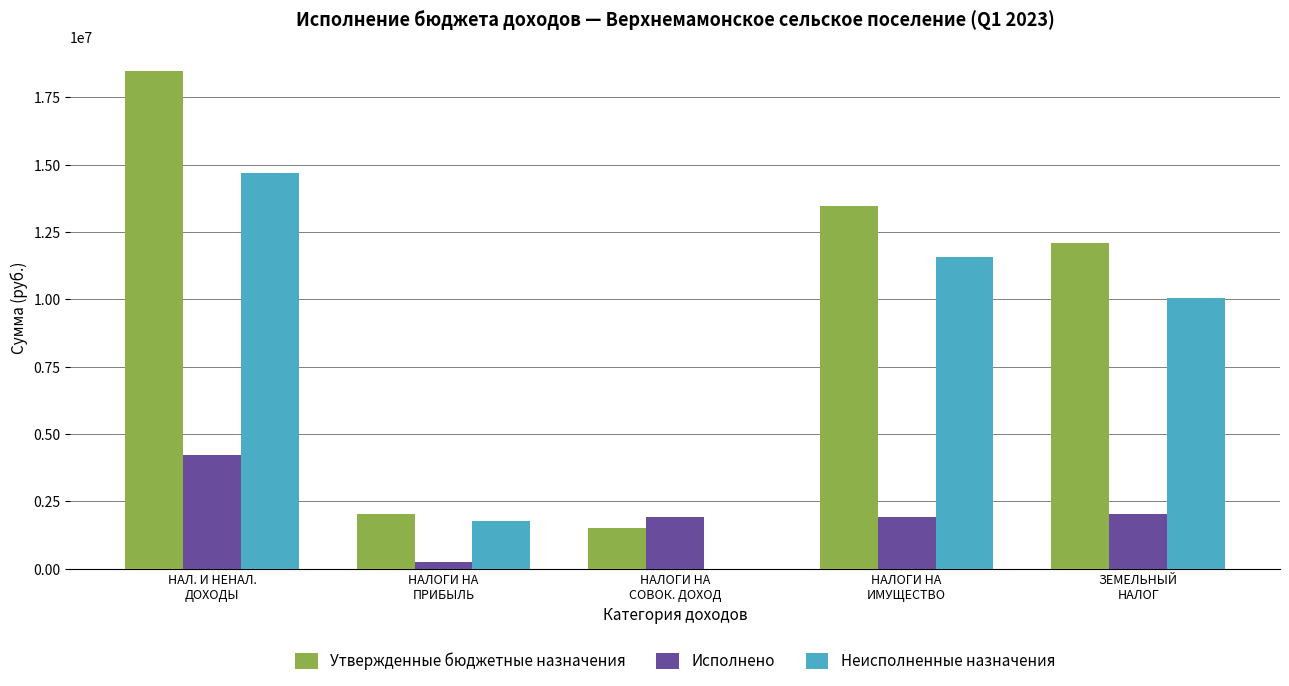

The value of Исполнено at НАЛОГИ НА
СОВОК. ДОХОД is 1931063.3. True or false?

True